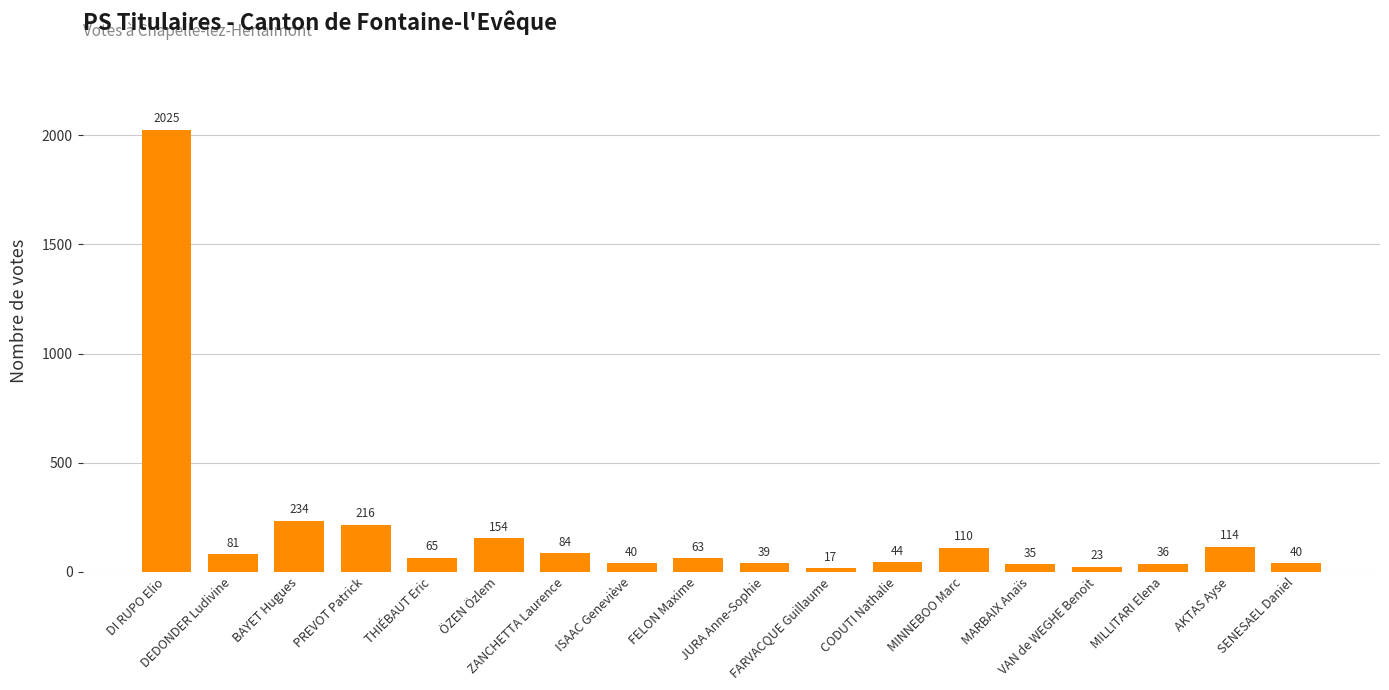

What is the ratio of the value at BAYET Hugues to the value at DEDONDER Ludivine?

2.9